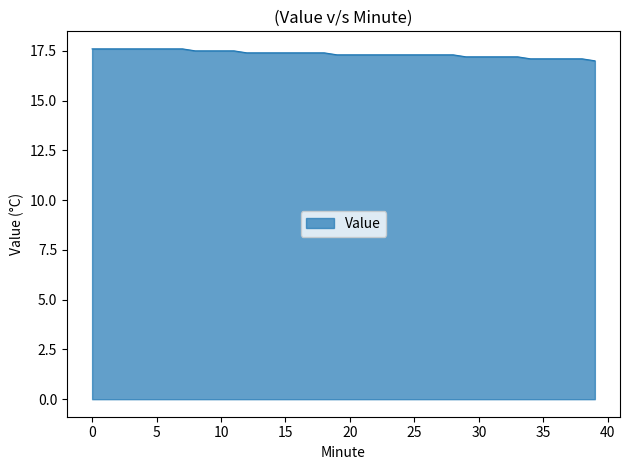

What is the smallest value displayed?

17.0